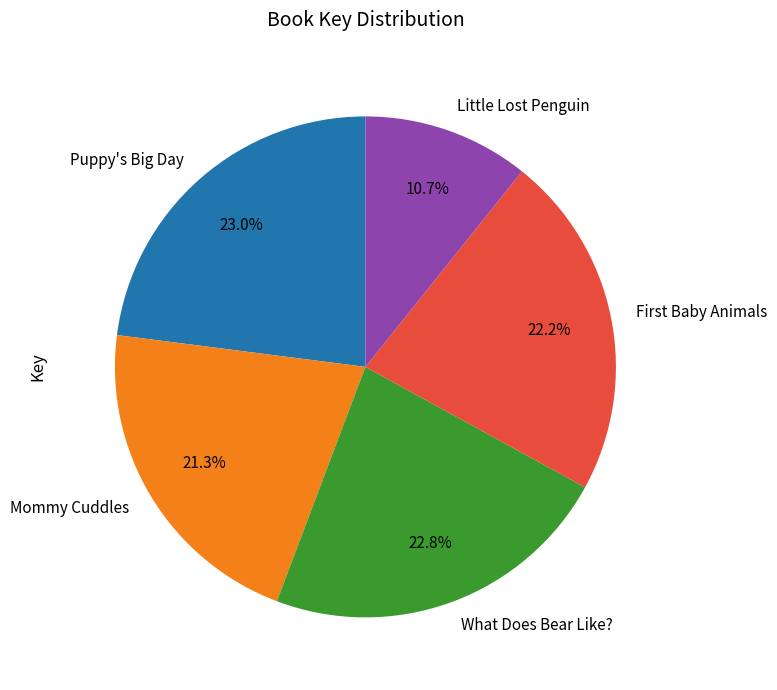

What percentage is the Puppy's Big Day slice, to the nearest percent?

23%